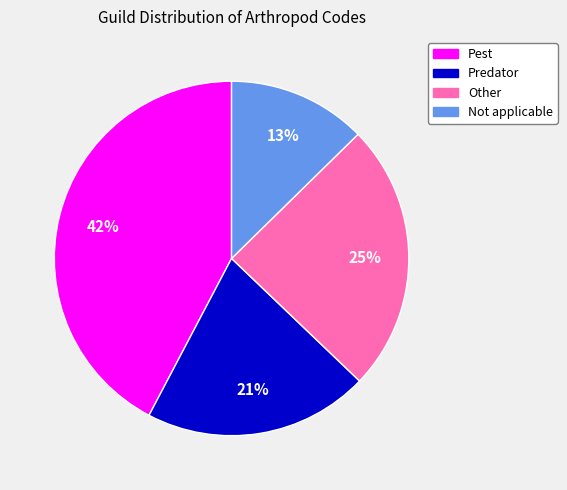

To the nearest percent, what is the average slice percentage?

25%